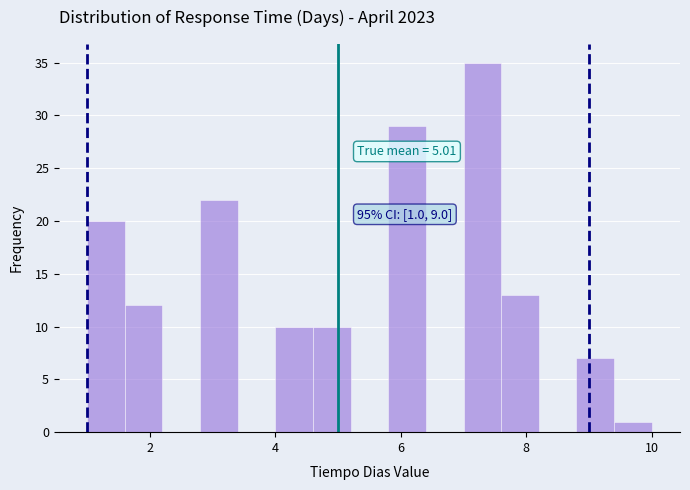

Read against the x-axis, roughly where is the centre of the tallest bar?

7.4